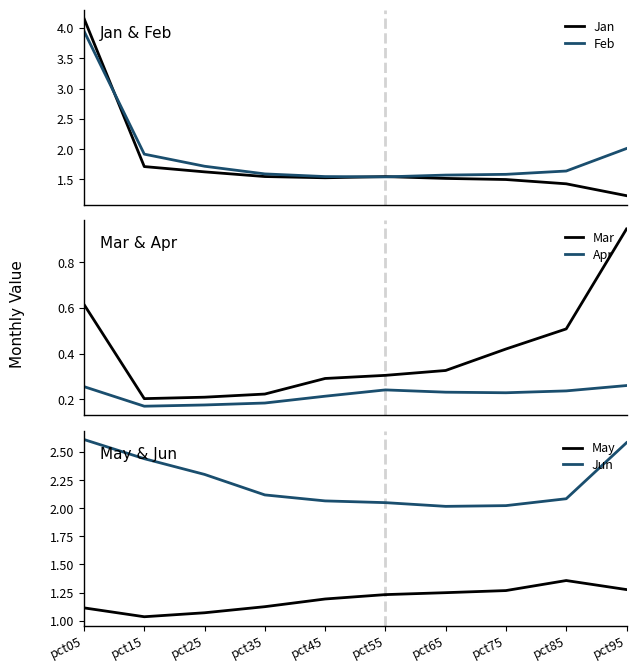

Reading right to left, list all the values displayed in this chart.

Jan: pct95=1.2	pct85=1.4	pct75=1.5	pct65=1.5	pct55=1.5	pct45=1.5	pct35=1.5	pct25=1.6	pct15=1.7	pct05=4.2
Feb: pct95=2.0	pct85=1.6	pct75=1.6	pct65=1.6	pct55=1.5	pct45=1.5	pct35=1.6	pct25=1.7	pct15=1.9	pct05=3.9
Mar: pct95=0.9	pct85=0.5	pct75=0.4	pct65=0.3	pct55=0.3	pct45=0.3	pct35=0.2	pct25=0.2	pct15=0.2	pct05=0.6
Apr: pct95=0.3	pct85=0.2	pct75=0.2	pct65=0.2	pct55=0.2	pct45=0.2	pct35=0.2	pct25=0.2	pct15=0.2	pct05=0.3
May: pct95=1.3	pct85=1.4	pct75=1.3	pct65=1.2	pct55=1.2	pct45=1.2	pct35=1.1	pct25=1.1	pct15=1.0	pct05=1.1
Jun: pct95=2.6	pct85=2.1	pct75=2.0	pct65=2.0	pct55=2.0	pct45=2.1	pct35=2.1	pct25=2.3	pct15=2.4	pct05=2.6